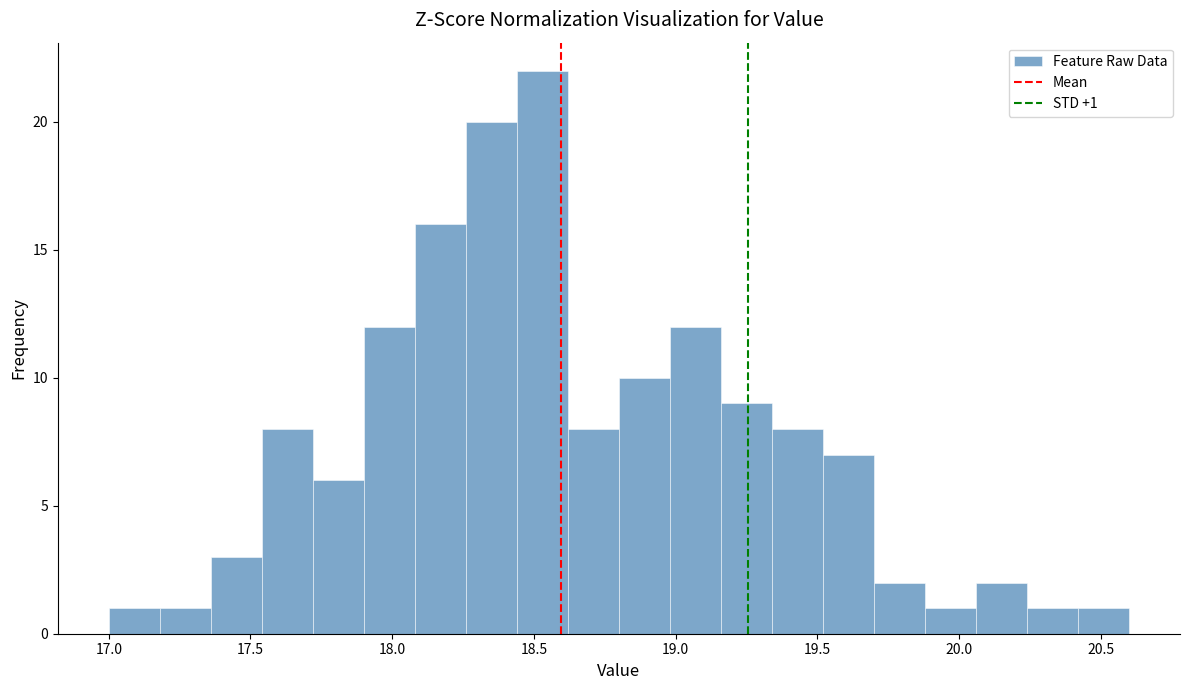

Around what value on the x-axis is the tallest bar? Give the approximate position of its centre, as read against the axis.

18.55